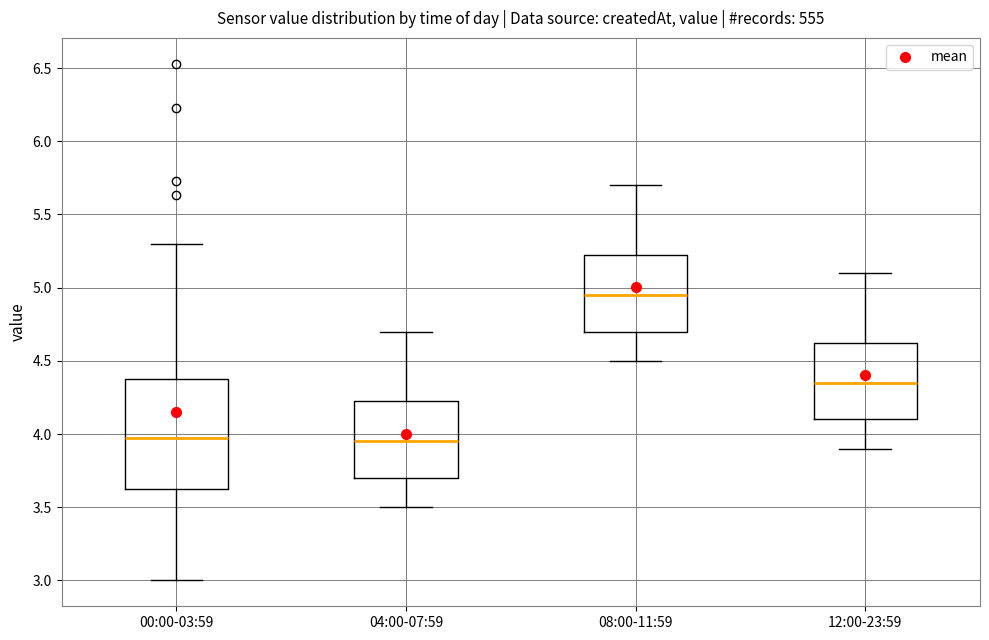

Reading left to right, transcribe this box plot: for each box, give where its median line is, the range the box spans, and where its two whiskers end, as read against the y-axis. The values are not printed on the chart, so give them approximately, as read against the axis.

00:00-03:59: median 3.95, box 3.60 to 4.40, whiskers 3.00 to 5.30
04:00-07:59: median 3.95, box 3.70 to 4.25, whiskers 3.50 to 4.70
08:00-11:59: median 4.95, box 4.70 to 5.25, whiskers 4.50 to 5.70
12:00-23:59: median 4.35, box 4.10 to 4.65, whiskers 3.90 to 5.10